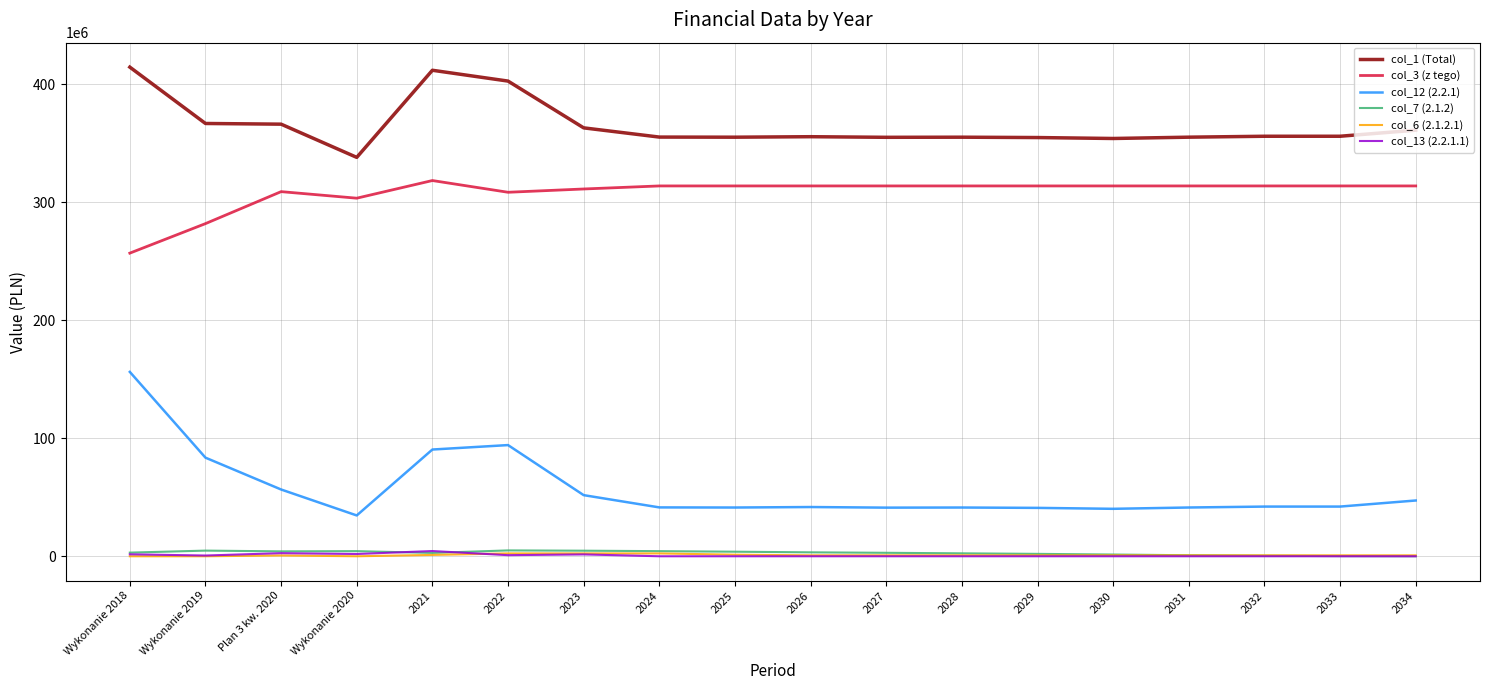

The value of col_12 (2.2.1) at 2024 is 41407520.3. True or false?

True